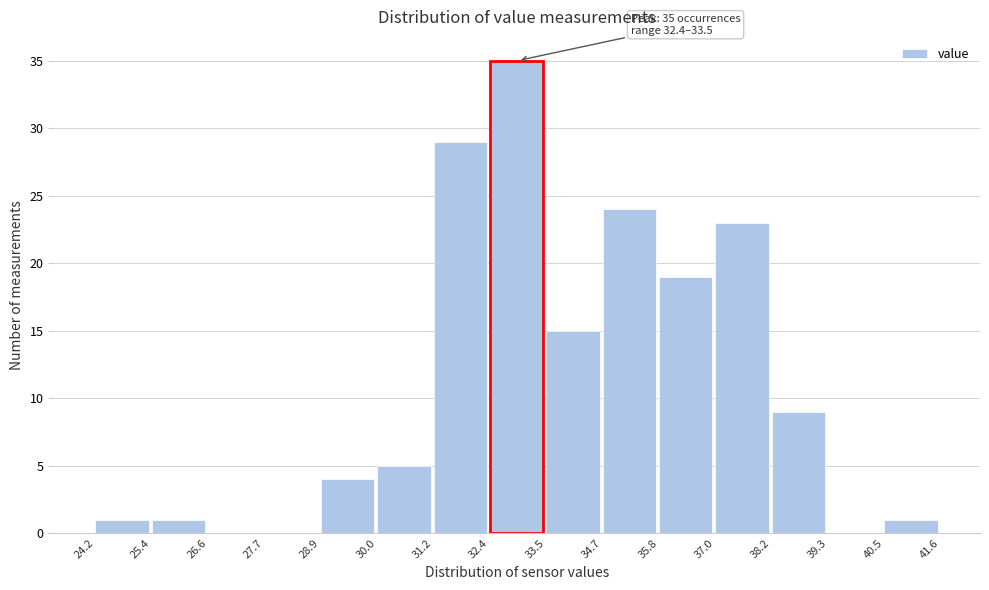

Which range on the x-axis has the tallest bar?

32.4 to 33.5